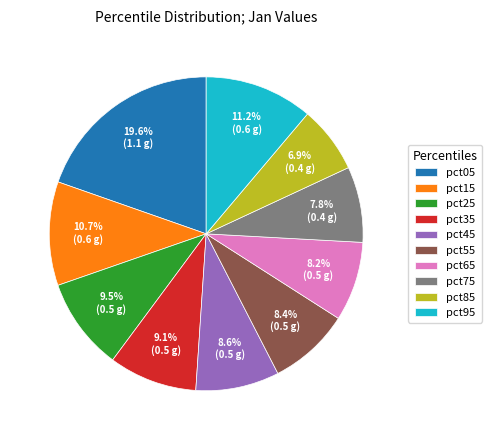

Which has a higher value, pct55 or pct85?

pct55